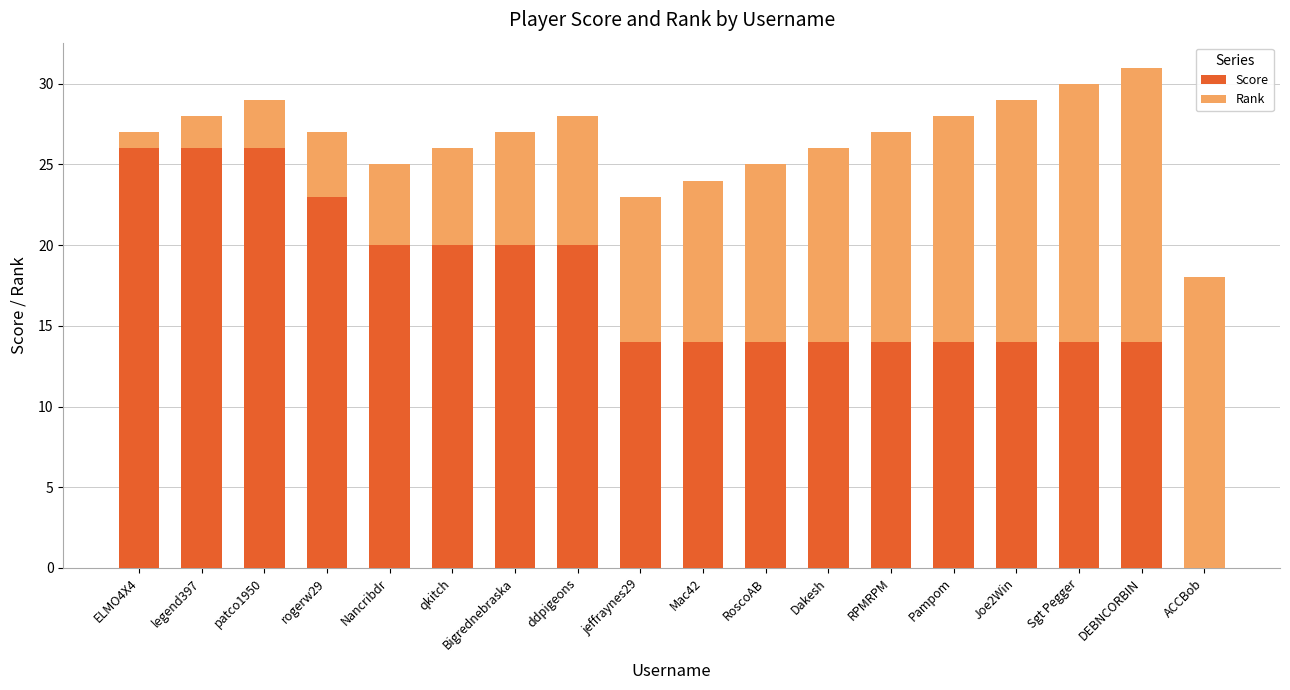

What is the sum of all Score values?

307